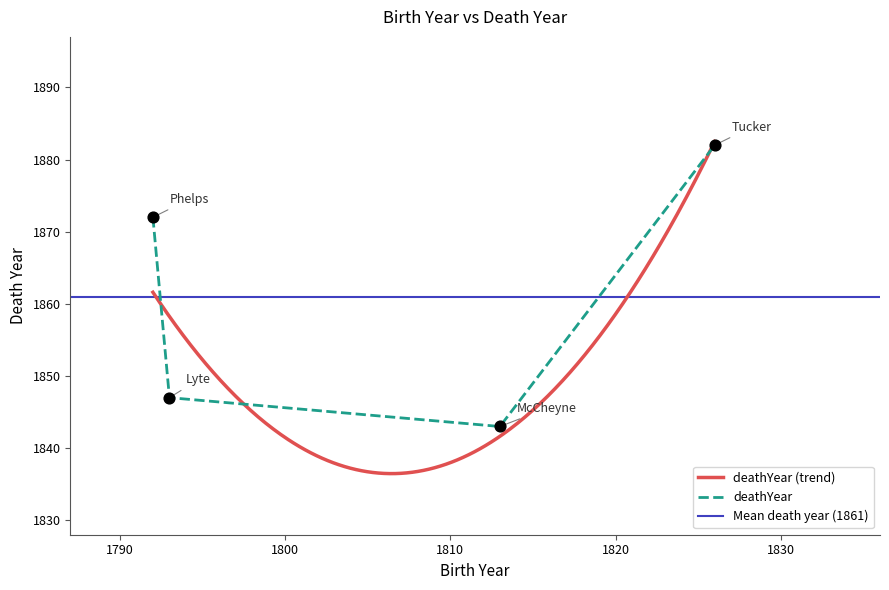

Which has a higher value, Henry Tucker or Henry F. Lyte?

Henry Tucker